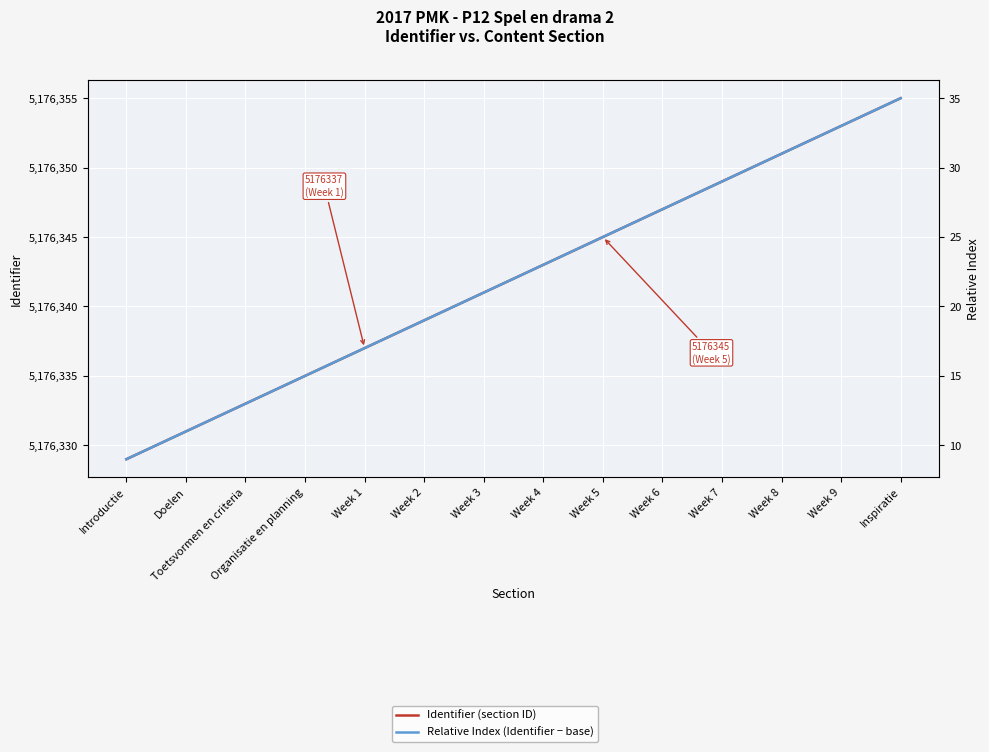

Between Introductie and Week 2, which series saw the biggest shift?

Identifier (section ID)